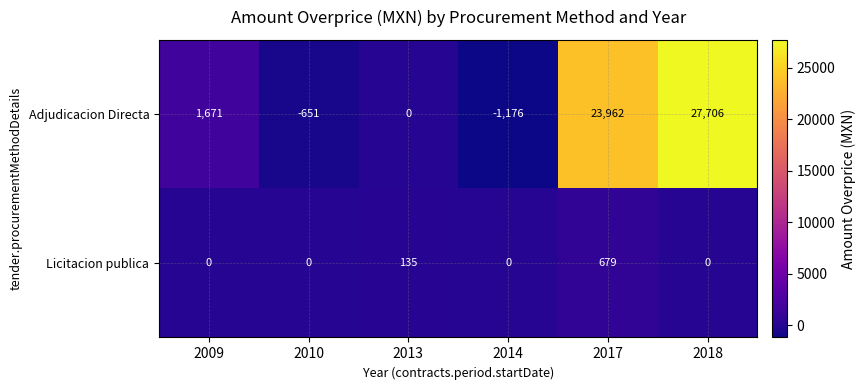

At which label does Adjudicacion Directa reach its minimum?

2014